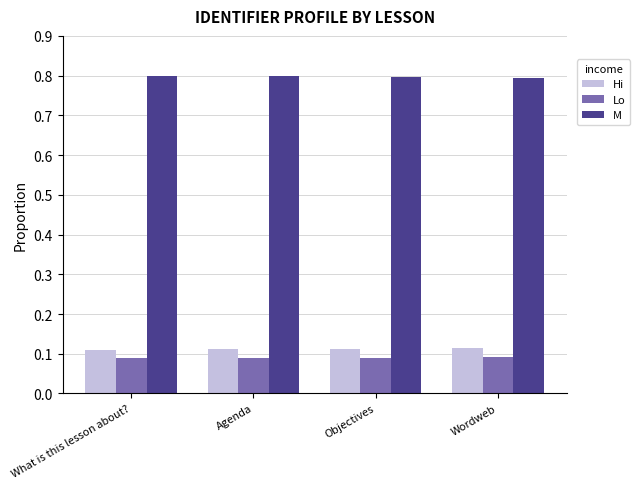

The Hi series shows 0.0 at Agenda. True or false?

False